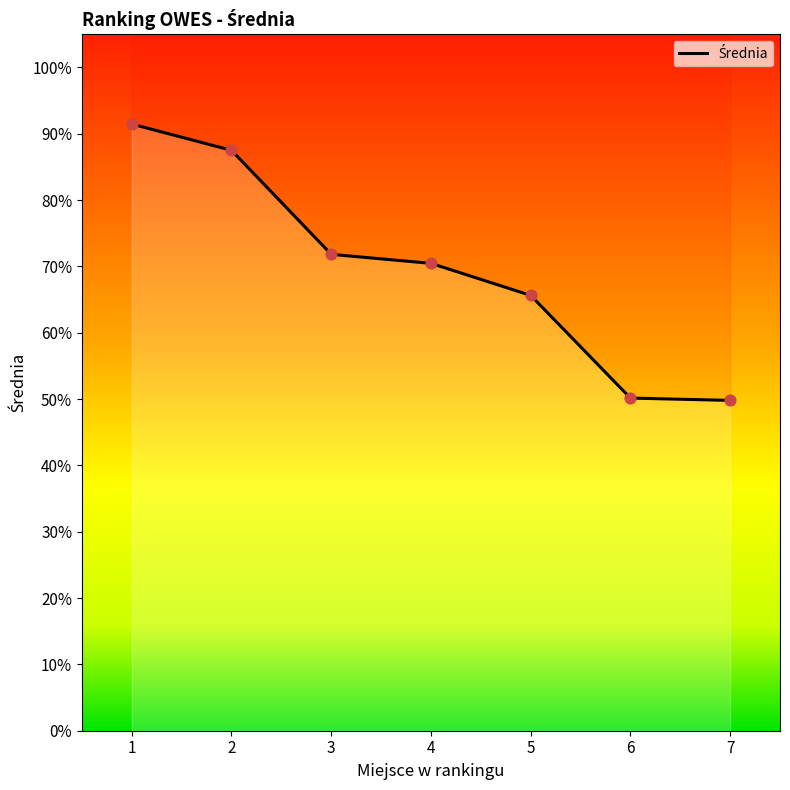

What is the change in value from 4 to 7?

-20.7